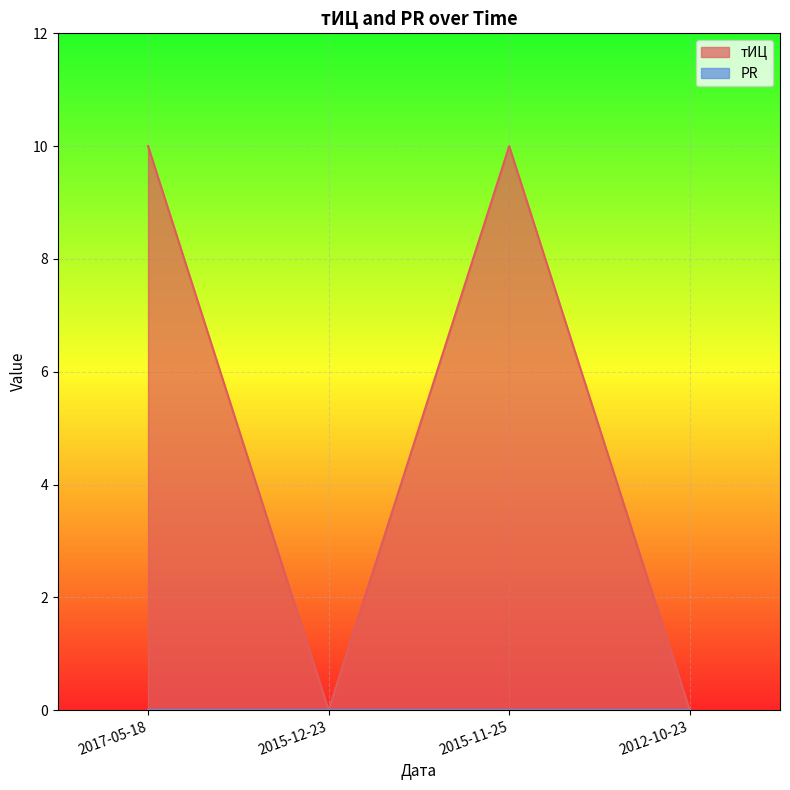

How many values are between 0 and 10?

4